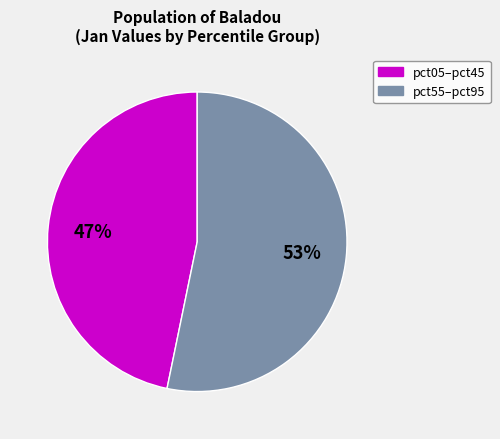

Is there a majority slice in this chart?

Yes